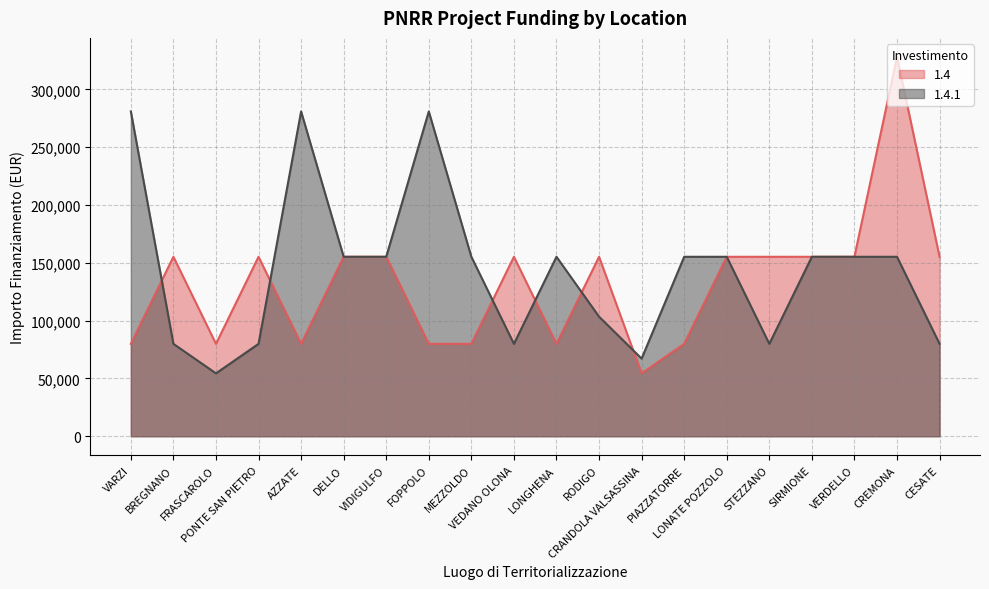

Is the value of 1.4.1 at CREMONA greater than the value of 1.4 at CESATE?

No